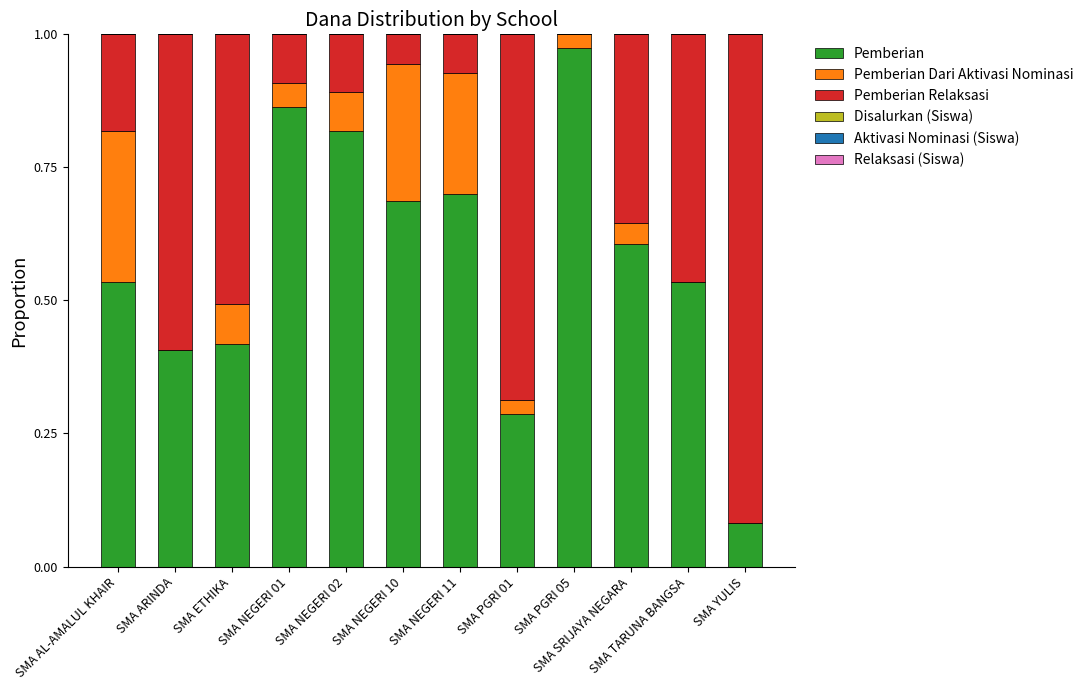

Which category has the highest value in the Pemberian series?

SMA PGRI 05